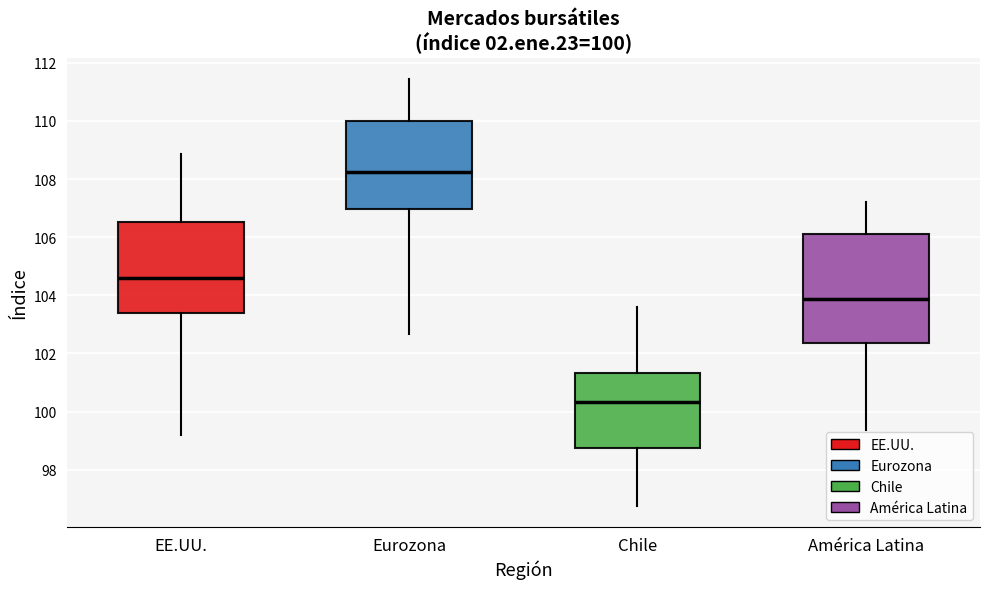

Comparing the boxes themselves (not the whiskers), which one is the tallest?

América Latina